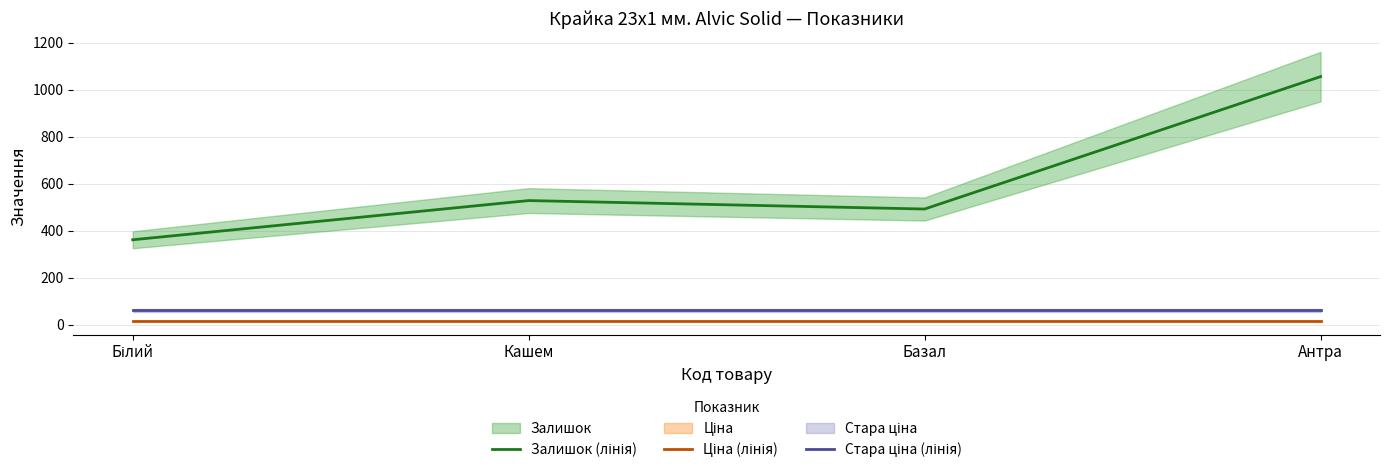

The value of Ціна (лінія) at Антра is 6.2. True or false?

False